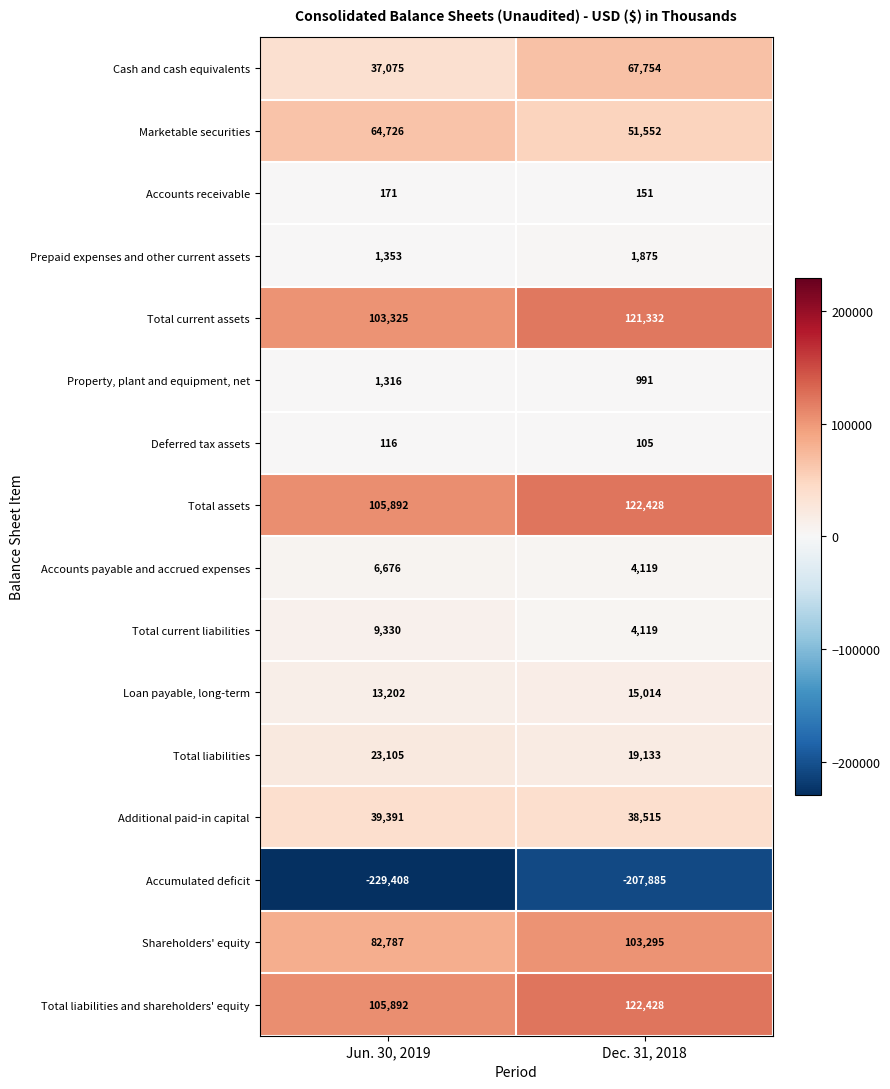

What value does the Accounts receivable series have at Dec. 31, 2018, to the nearest 10?

150